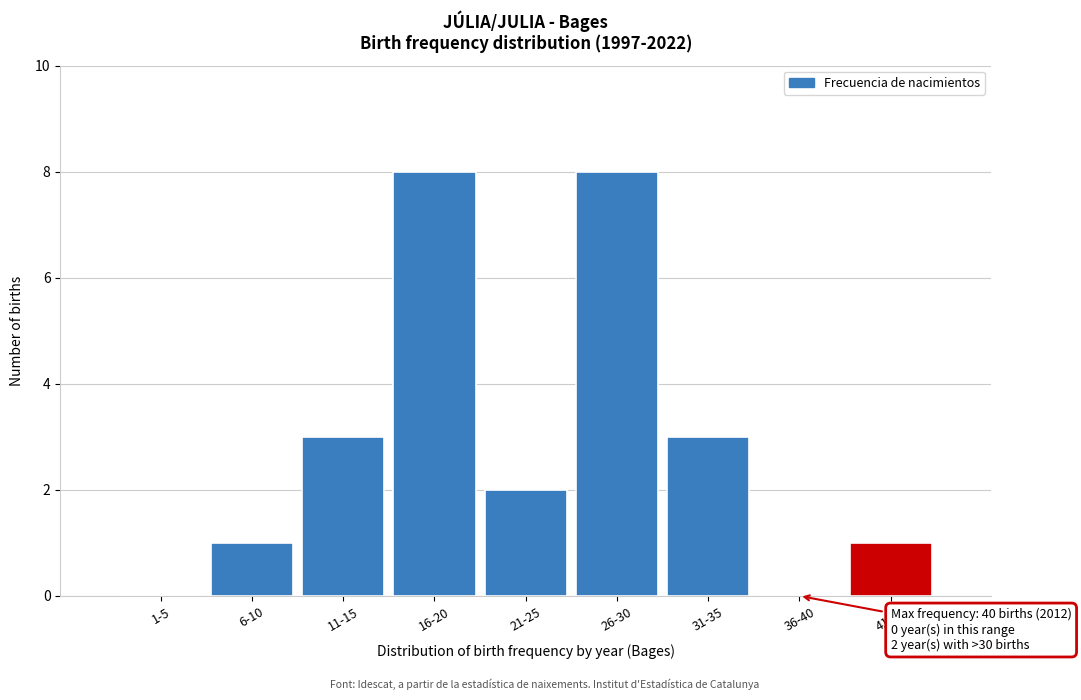

Reading left to right, list all the values displayed in this chart.

1-5=0	6-10=1	11-15=3	16-20=8	21-25=2	26-30=8	31-35=3	36-40=0	41-45=1